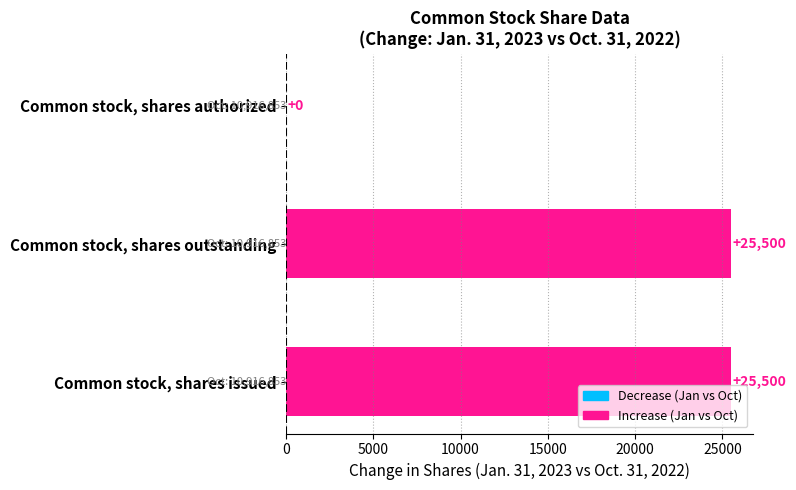

Count the values in the range 0 to 25500.

3